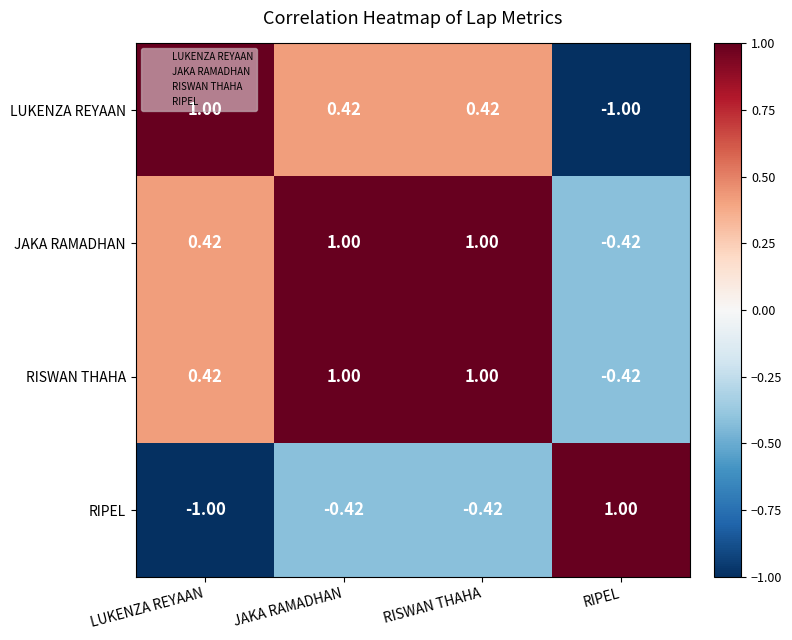

What is the difference between the highest and lowest values at RISWAN THAHA?

1.4